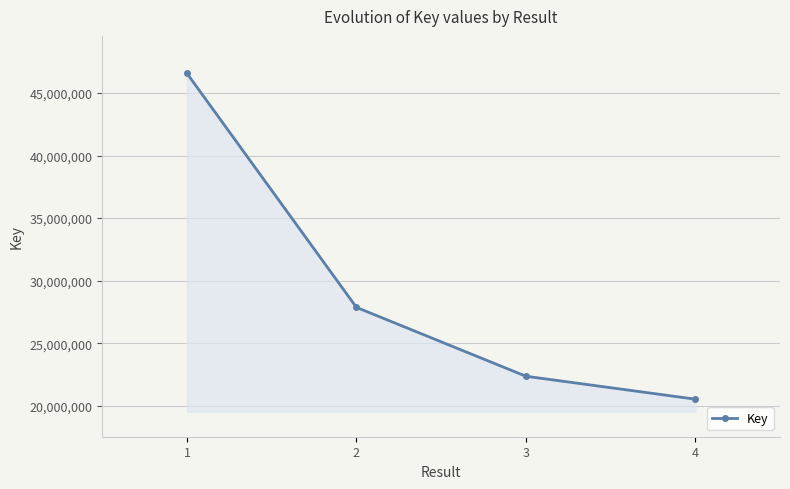

What is the sum of the values at 3 and 2?

50240492